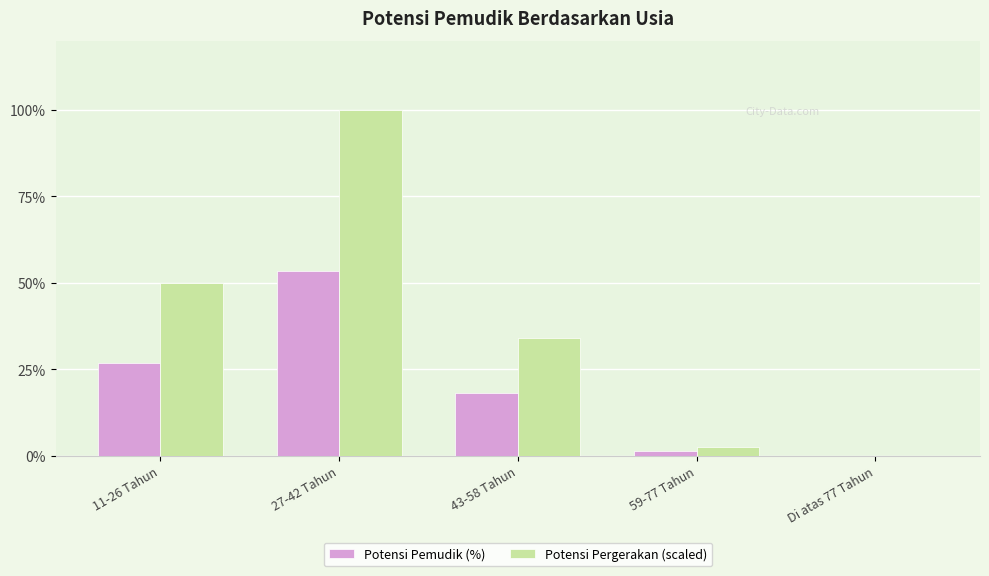

At which label is Potensi Pergerakan (scaled) closest to 50?

11-26 Tahun